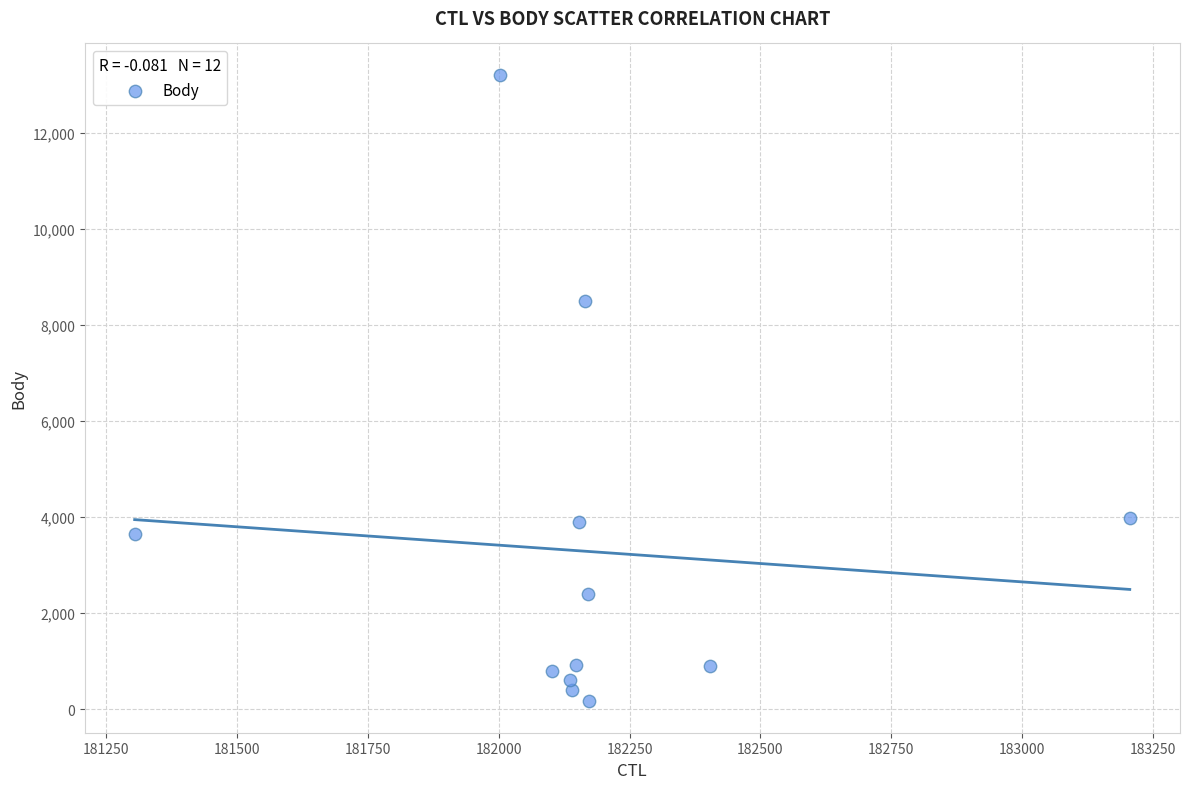

What is the range of Y values (max minus min)?

13047